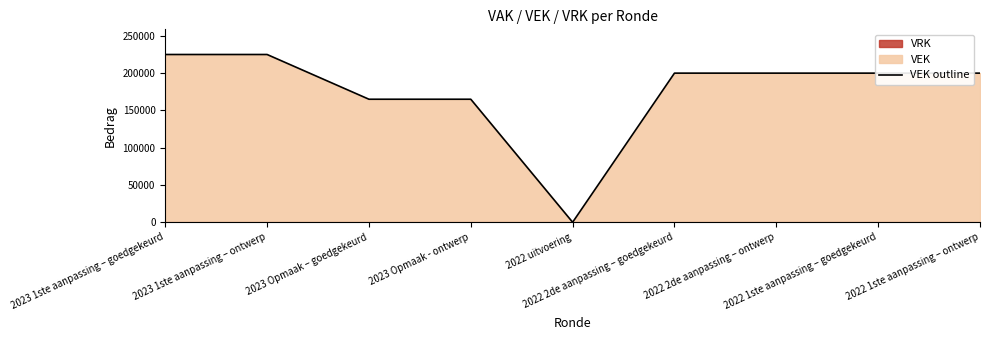

List the labels in order of value, largest first.

2023 1ste aanpassing – goedgekeurd, 2023 1ste aanpassing – ontwerp, 2022 2de aanpassing – goedgekeurd, 2022 2de aanpassing – ontwerp, 2022 1ste aanpassing – goedgekeurd, 2022 1ste aanpassing – ontwerp, 2023 Opmaak – goedgekeurd, 2023 Opmaak - ontwerp, 2022 uitvoering